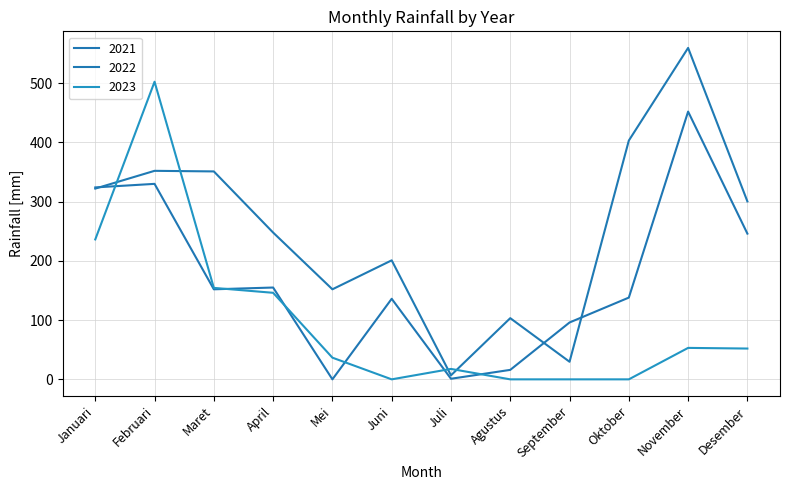

Is this an area chart (filled region under the line)?

No